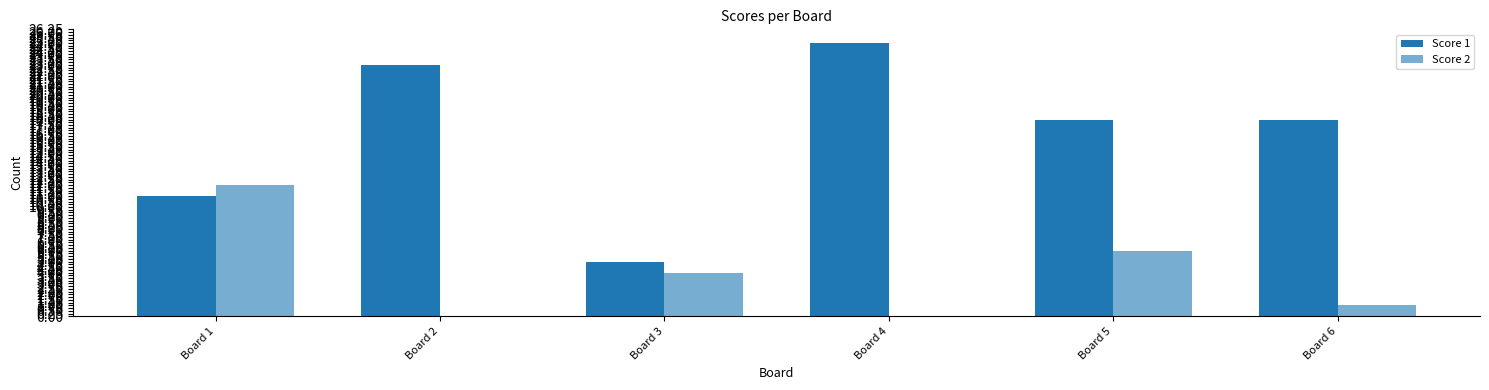

How many categories are shown in the chart?

6